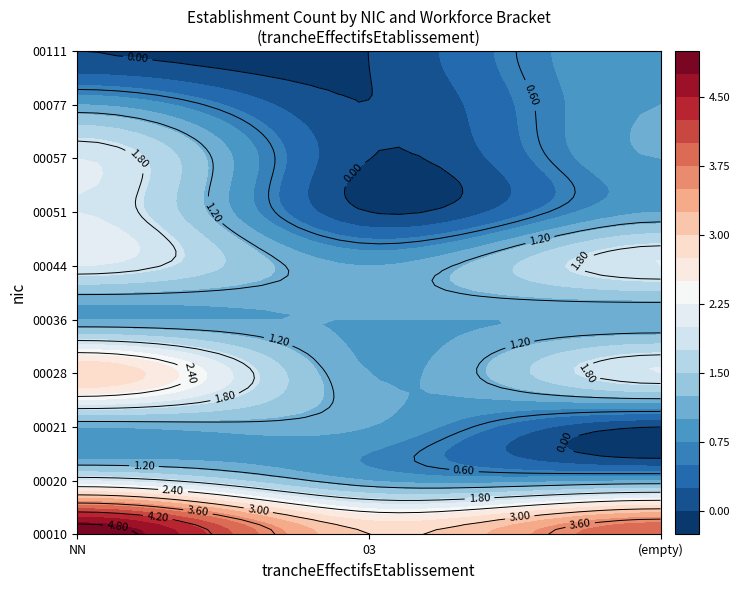

What is the difference between the maximum and second lowest values in the 00010 series?

1